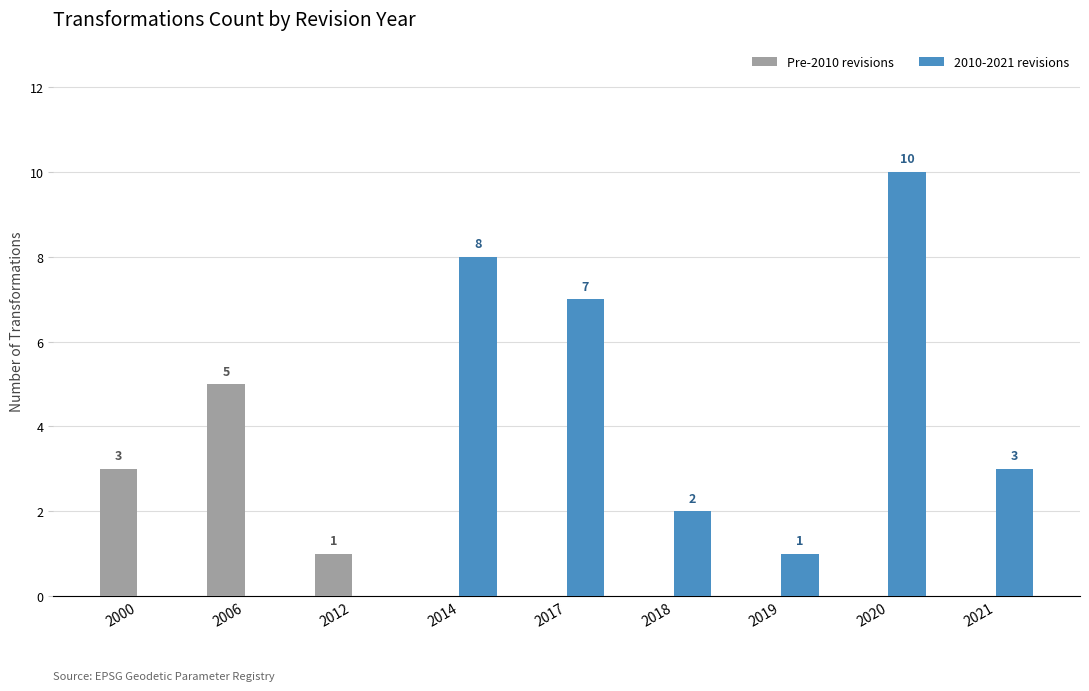

Which series changed the most between 2006 and 2012?

Pre-2010 revisions